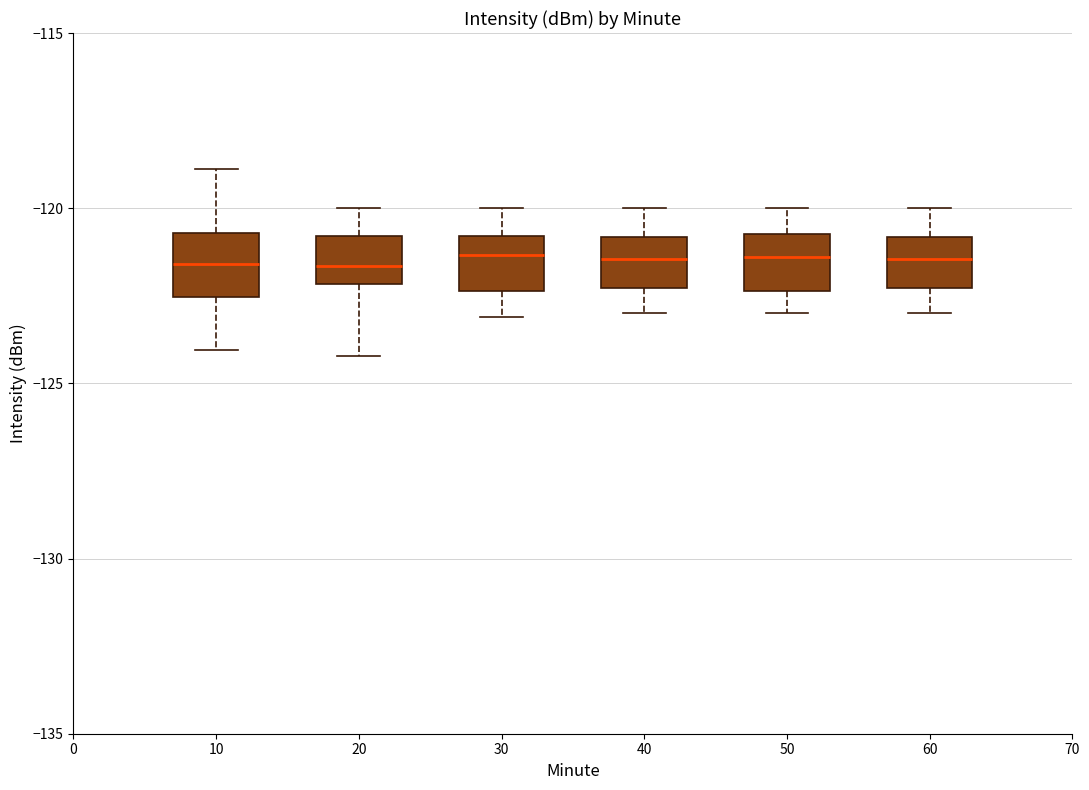

Reading left to right, transcribe this box plot: for each box, give where its median line is, the range the box spans, and where its two whiskers end, as read against the y-axis. The values are not printed on the chart, so give them approximately, as read against the axis.

10: median -121.5, box -122.5 to -120.5, whiskers -124.0 to -119.0
20: median -121.5, box -122.0 to -121.0, whiskers -124.0 to -120.0
30: median -121.5, box -122.5 to -121.0, whiskers -123.0 to -120.0
40: median -121.5, box -122.5 to -121.0, whiskers -123.0 to -120.0
50: median -121.5, box -122.5 to -120.5, whiskers -123.0 to -120.0
60: median -121.5, box -122.5 to -121.0, whiskers -123.0 to -120.0